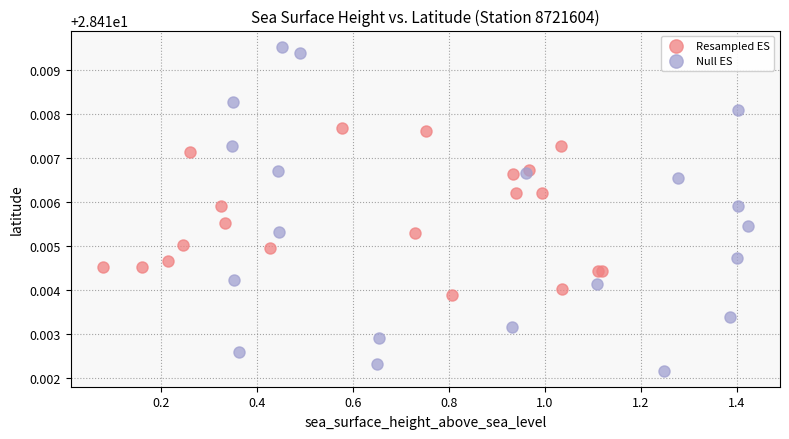

Which series has the widest spread of Y values?

Null ES